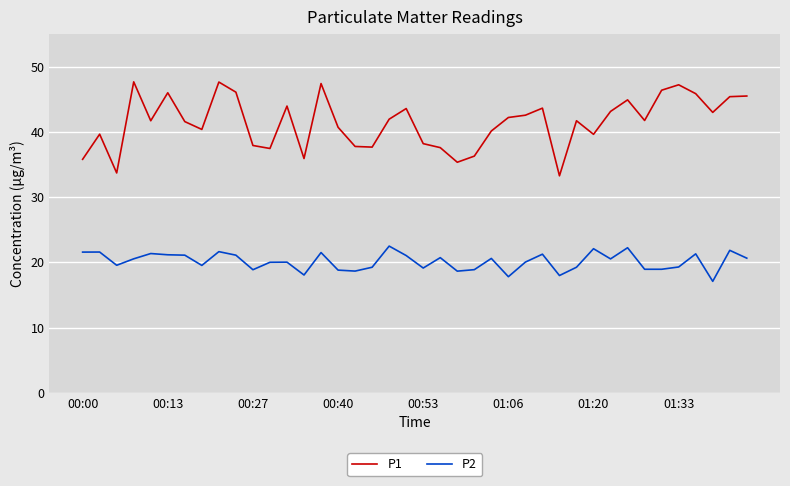

What is the maximum value for P2?

22.5